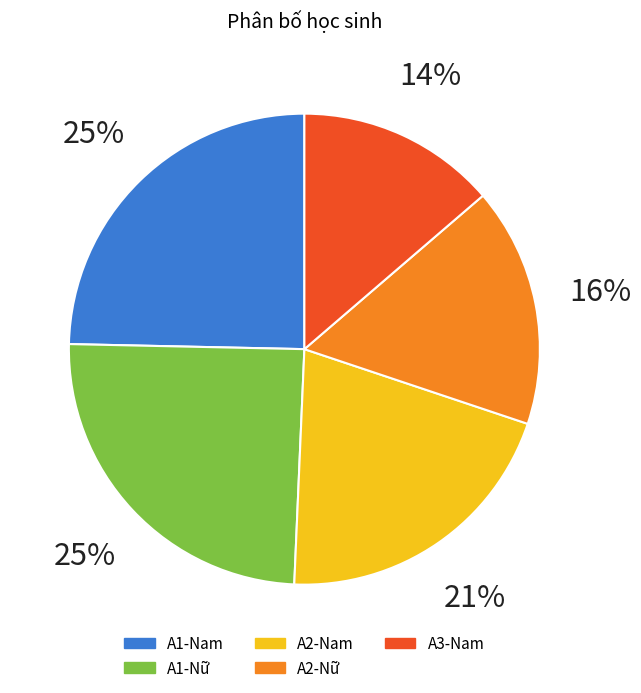

Does A1-Nữ account for over 50% of the chart?

No